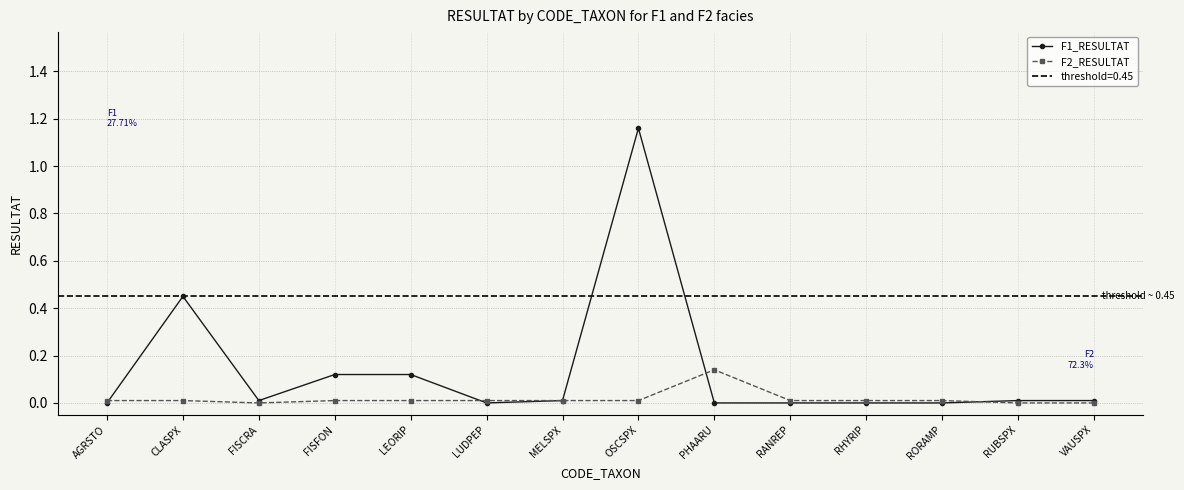

How many categories are shown in the chart?

14